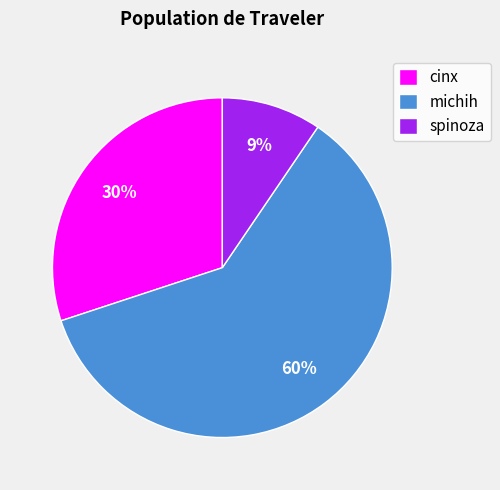

What is the majority slice?

michih